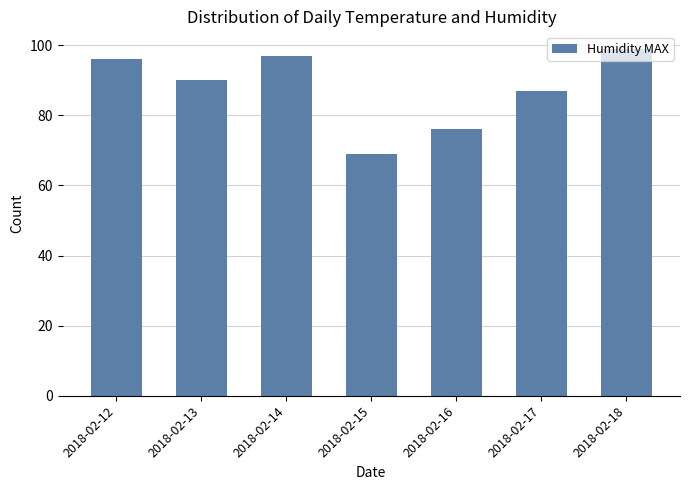

Reading right to left, list all the values displayed in this chart.

2018-02-18=99	2018-02-17=87	2018-02-16=76	2018-02-15=69	2018-02-14=97	2018-02-13=90	2018-02-12=96